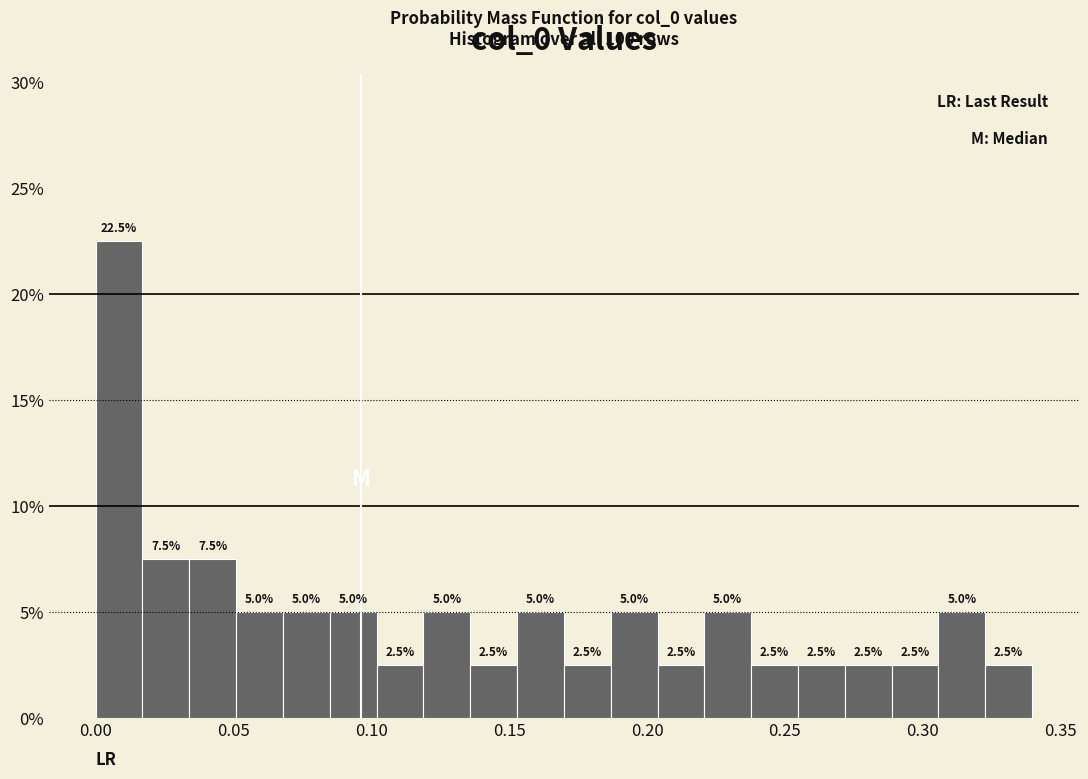

Around what value on the x-axis is the tallest bar? Give the approximate position of its centre, as read against the axis.

0.010